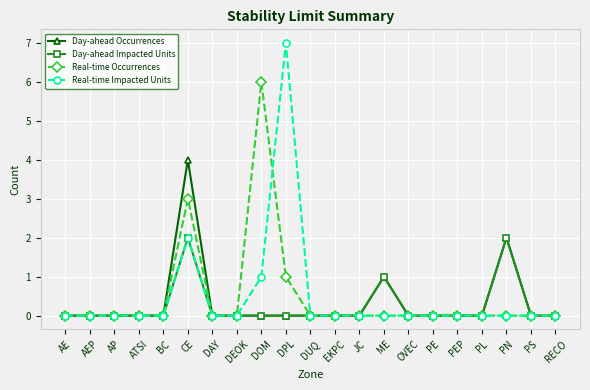

Does the chart display data point markers on the line(s)?

Yes